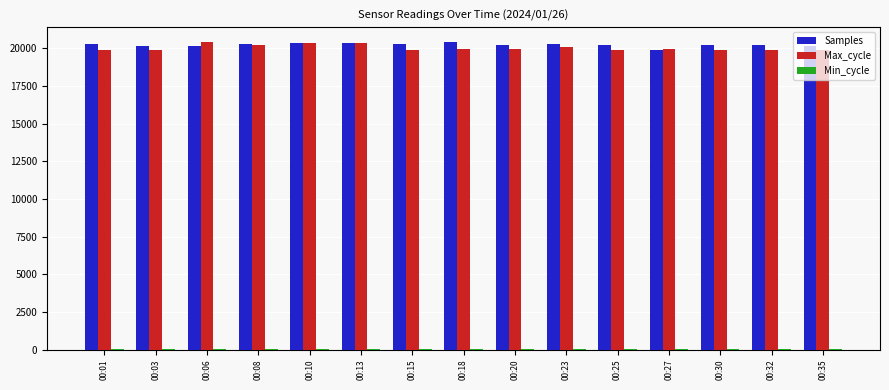

Which series has the largest total across all categories?

Samples